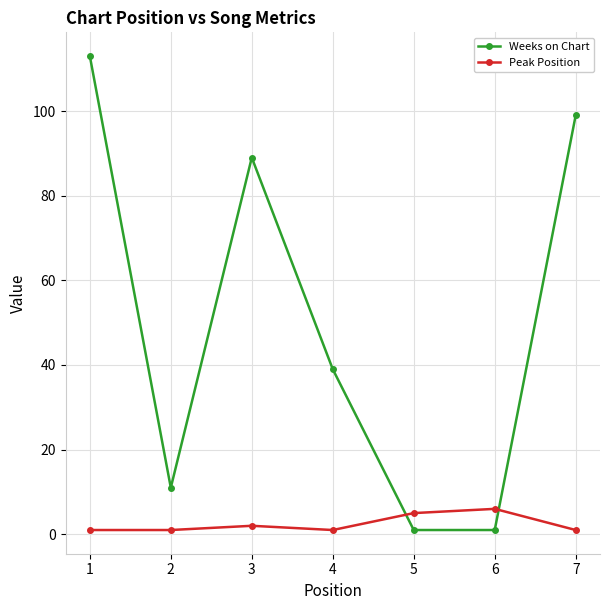

What is the difference between the second highest and second lowest values in the Weeks on Chart series?

98